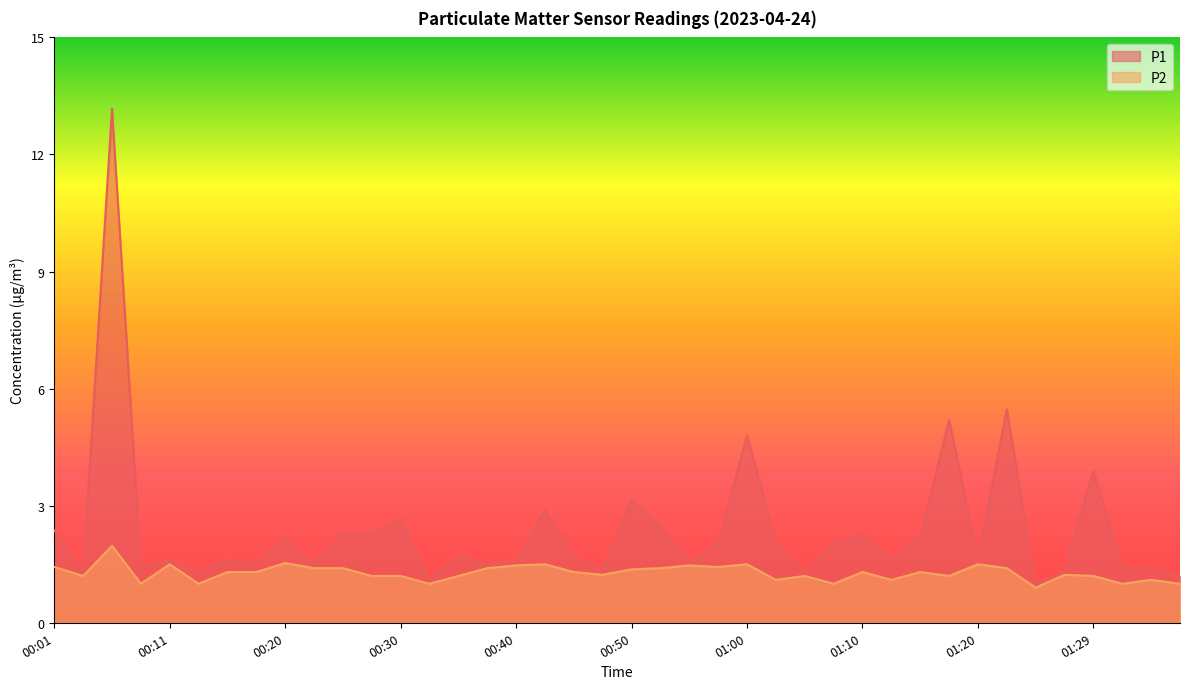

The P1 series shows 2.0 at 01:37. True or false?

False